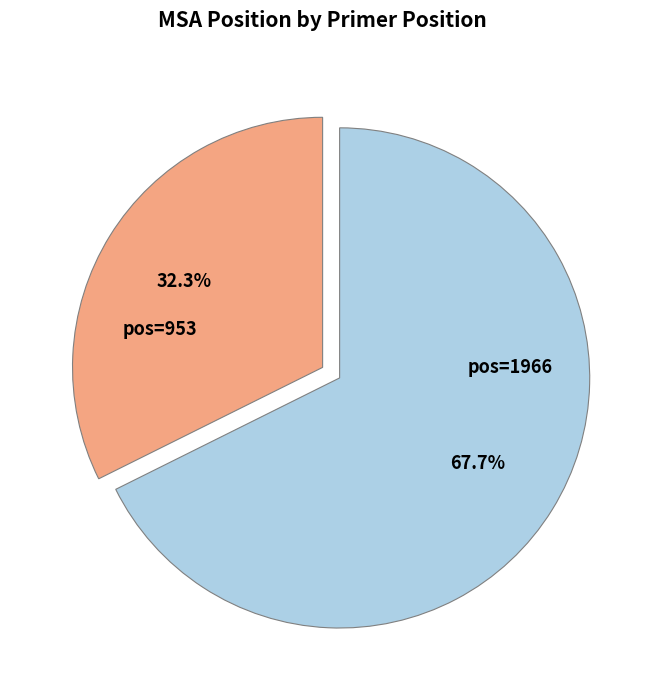

How many slices are in this pie chart?

2